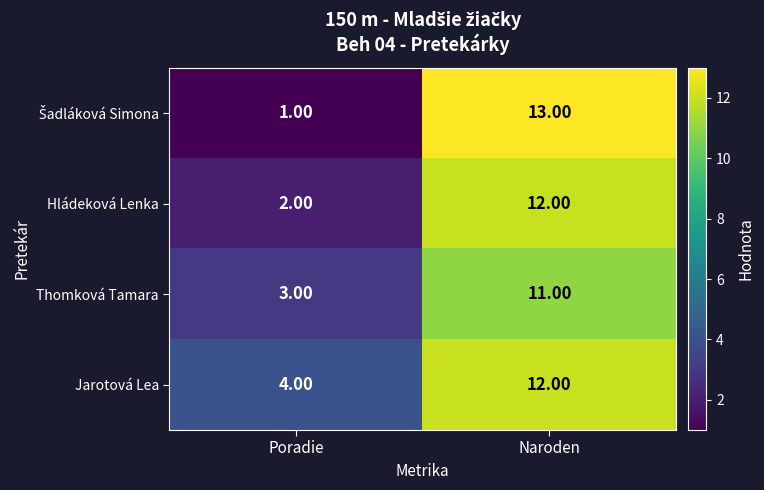

What is the average value of the Jarotová Lea series?

8